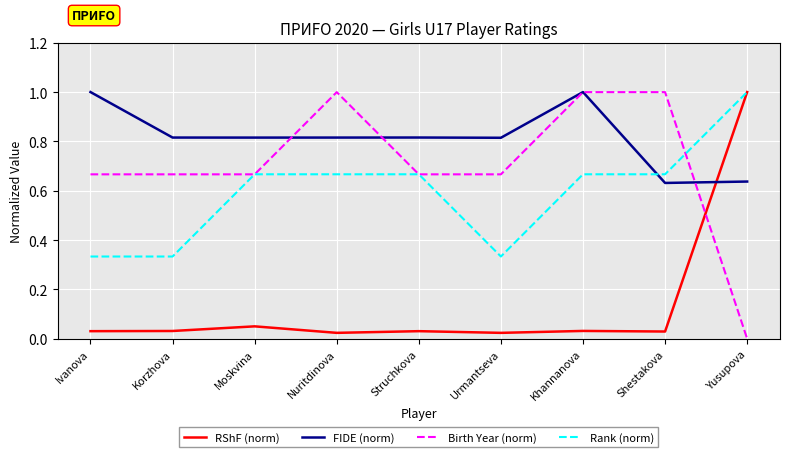

Which series changed the most between Khannanova and Yusupova?

Birth Year (norm)